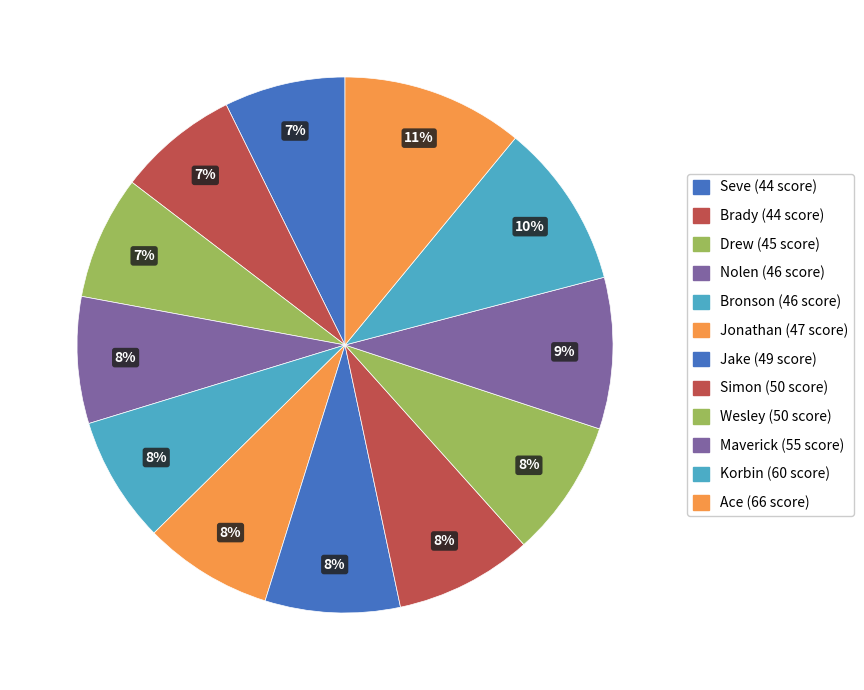

To the nearest percent, what percentage of the pie is Seve?

7%